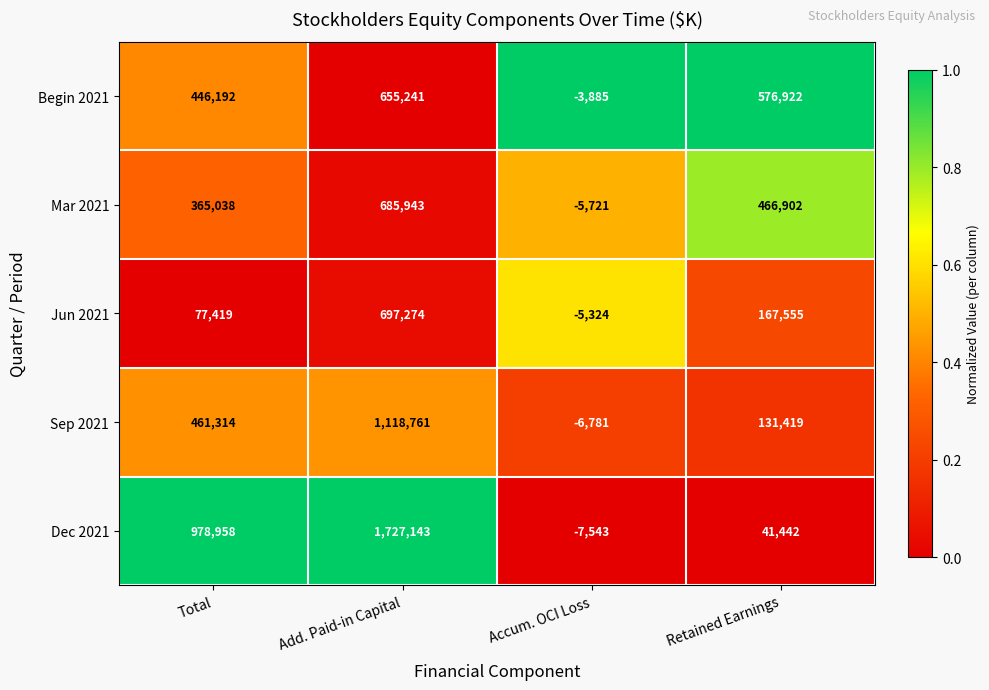

What is the difference between the Jun 2021 values at Total and Accum. OCI Loss?

82743